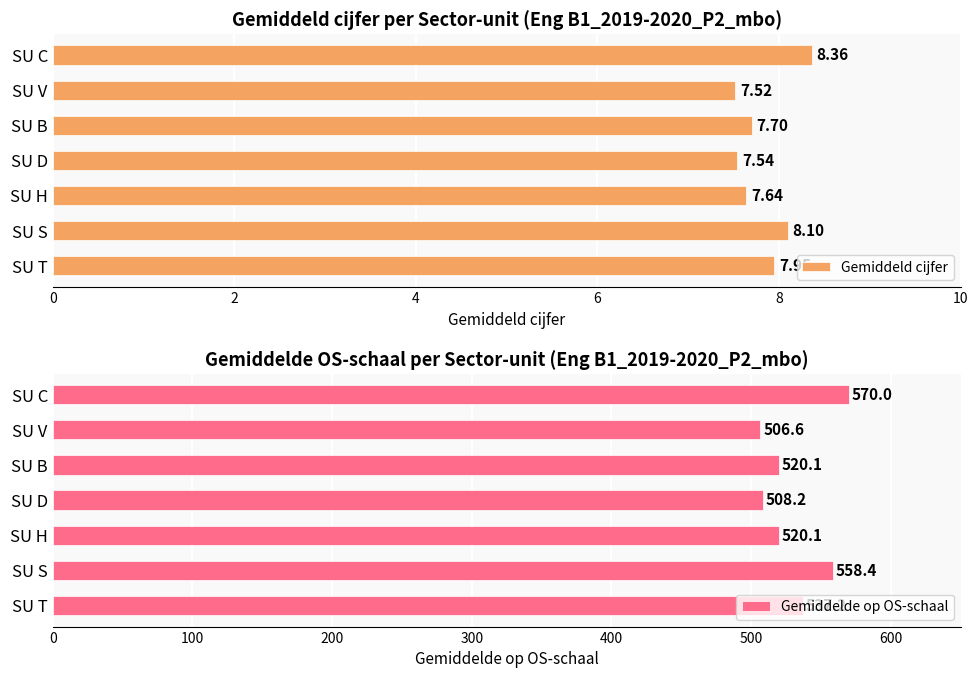

The Gemiddelde op OS-schaal series shows 796.9 at SU D. True or false?

False